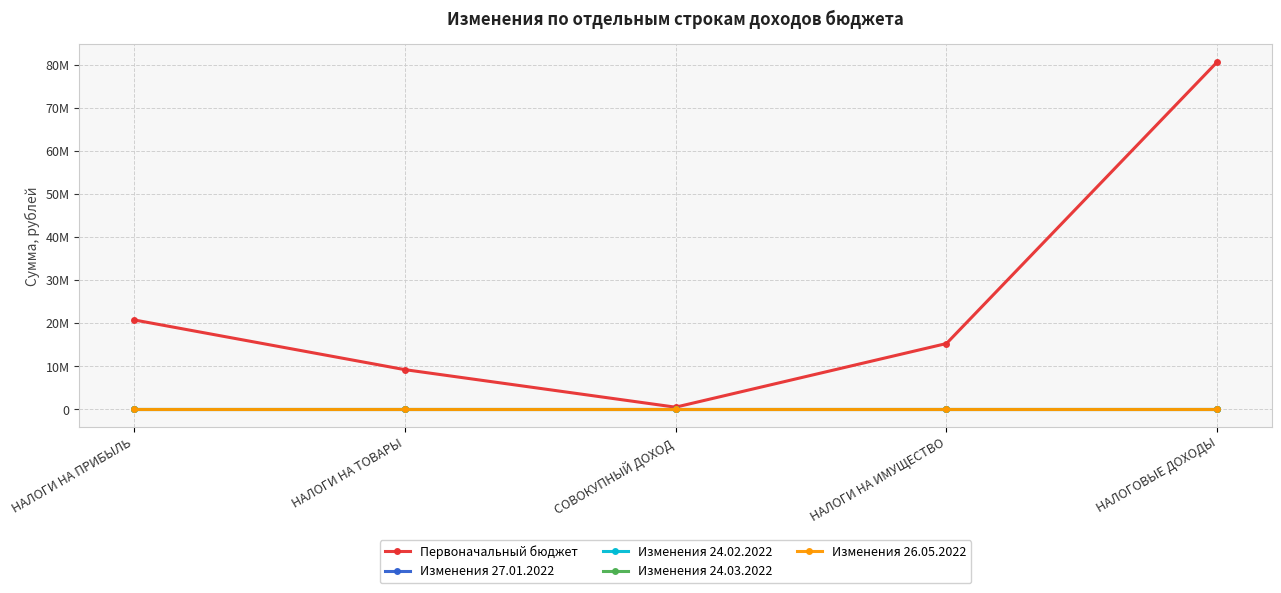

Does the chart have visible grid lines?

Yes